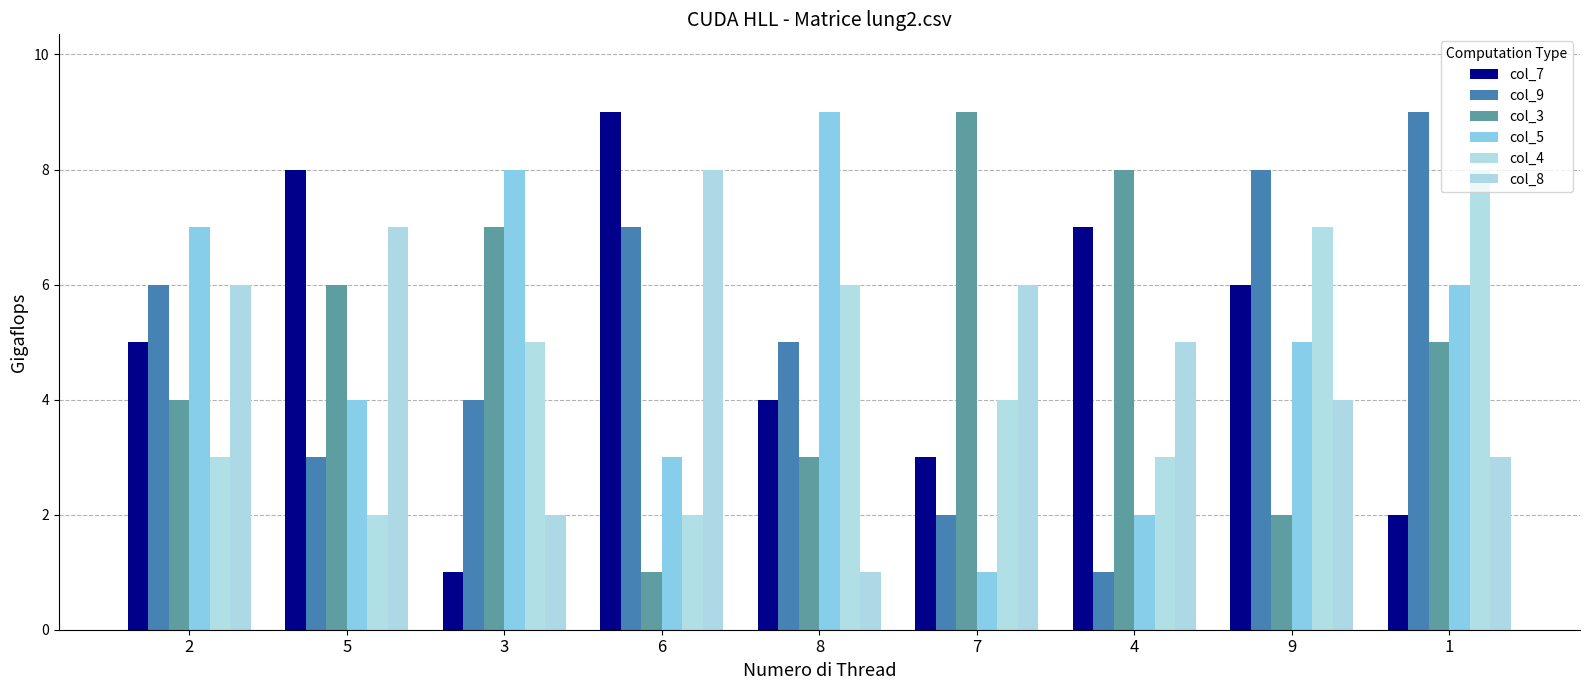

How many distinct data groups are displayed?

6